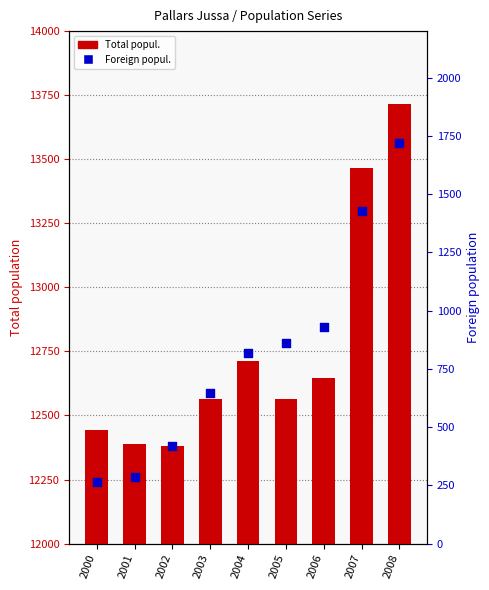

Which series reaches the maximum Y coordinate?

Total popul.